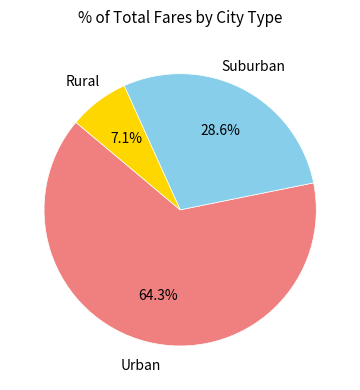

Is there any slice that represents more than half of the pie?

Yes